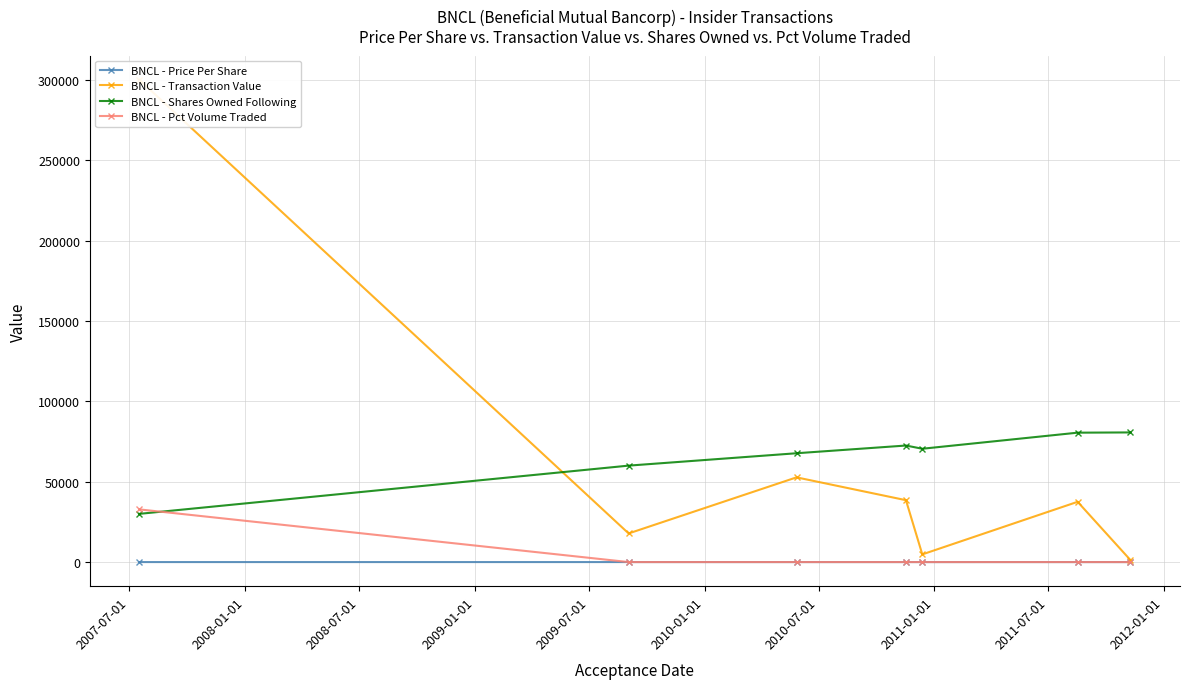

What are all the series names shown in the legend?

BNCL - Price Per Share, BNCL - Transaction Value, BNCL - Shares Owned Following, BNCL - Pct Volume Traded